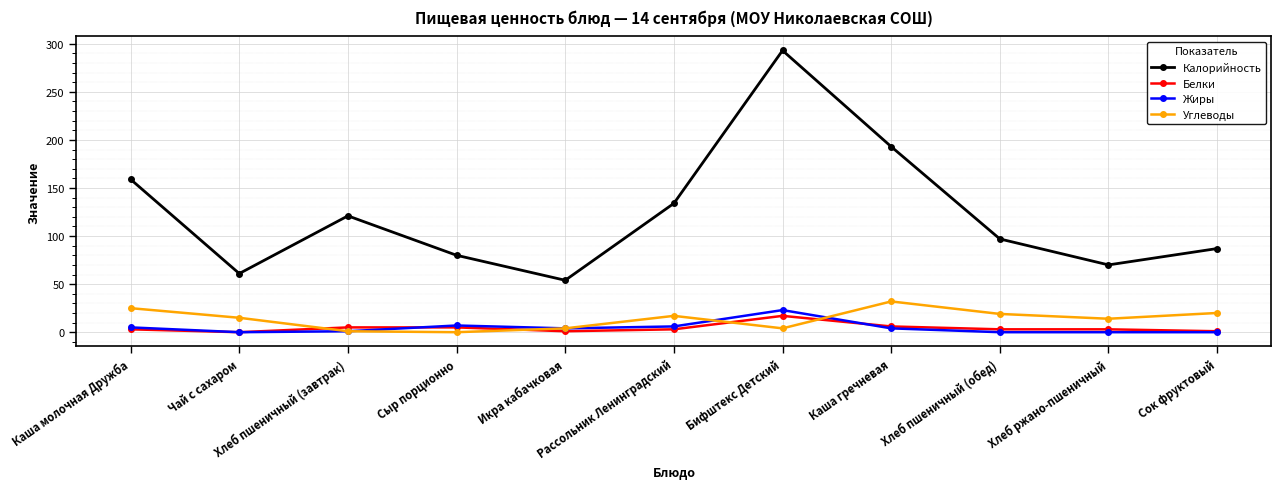

What is the difference between the second highest and second lowest values in the Калорийность series?

132